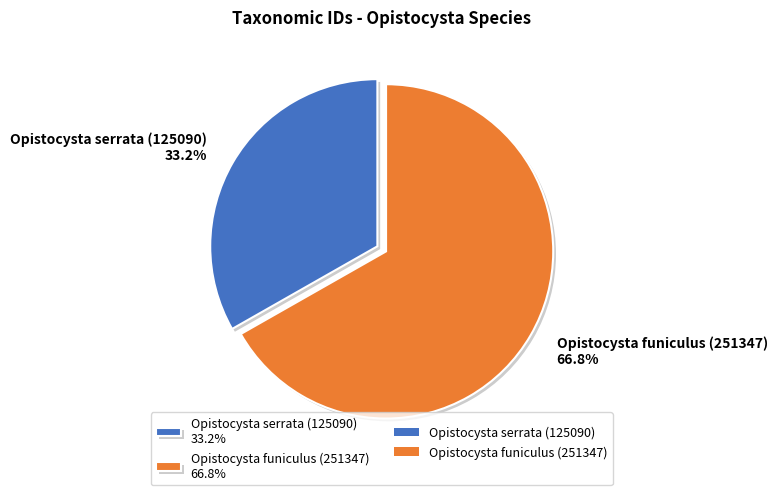

How many slices are in this pie chart?

2